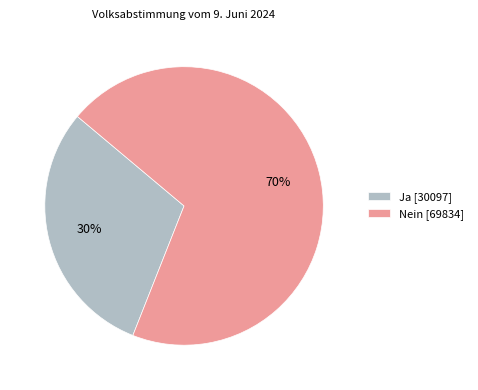

To the nearest percent, what is the combined percentage of Ja and Nein?

100%